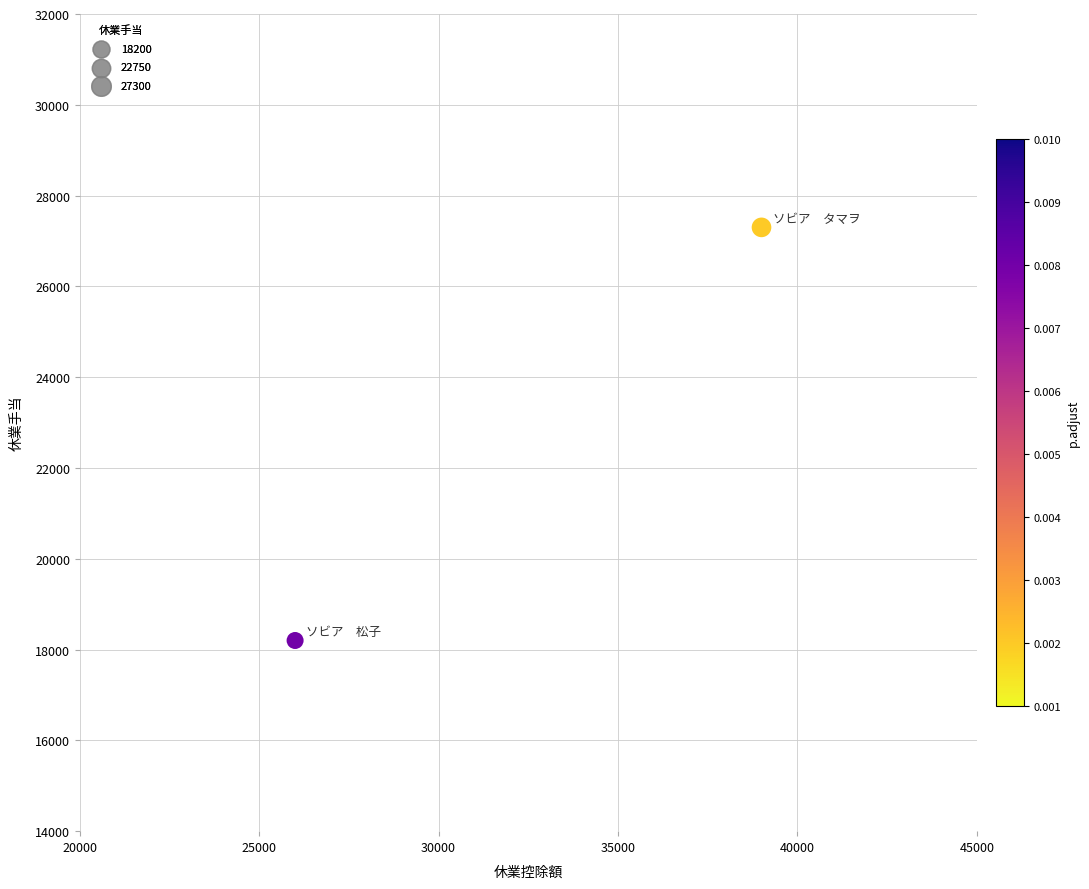

What is the range of Y values (max minus min)?

9100